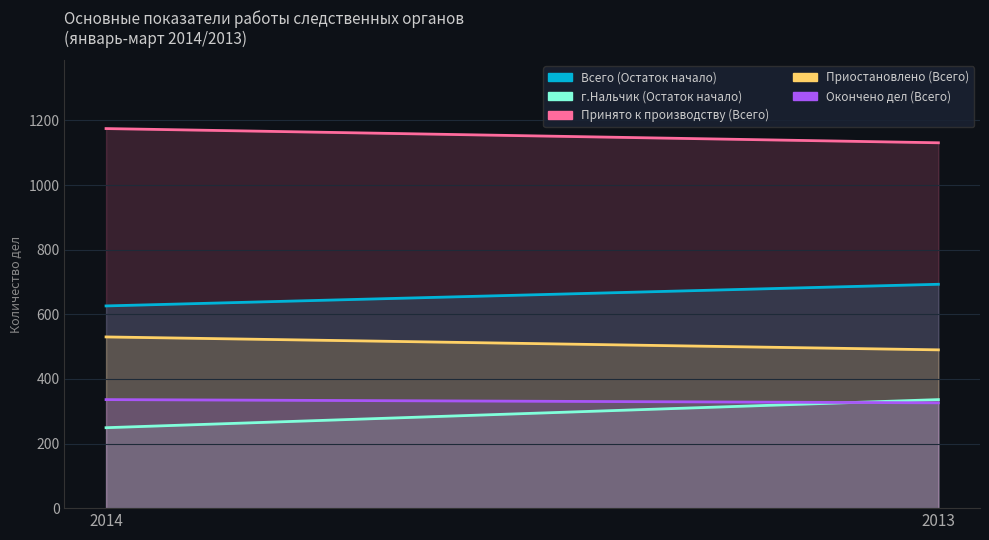

The value of Принято к производству (Всего) at 2013 is 1881. True or false?

False